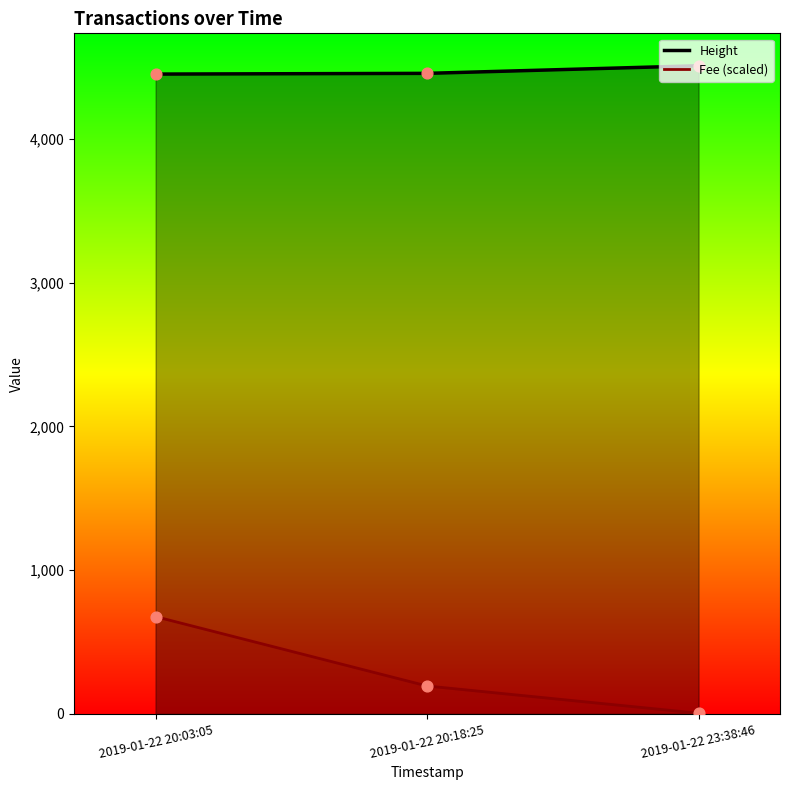

Which series has the largest Y range (max minus min)?

Fee (scaled)